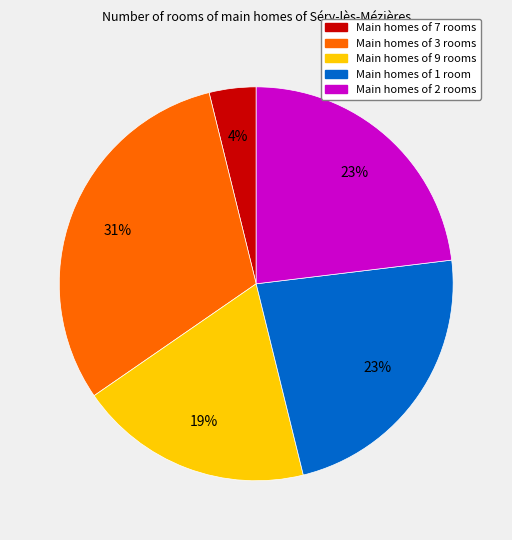

Is there a majority slice in this chart?

No